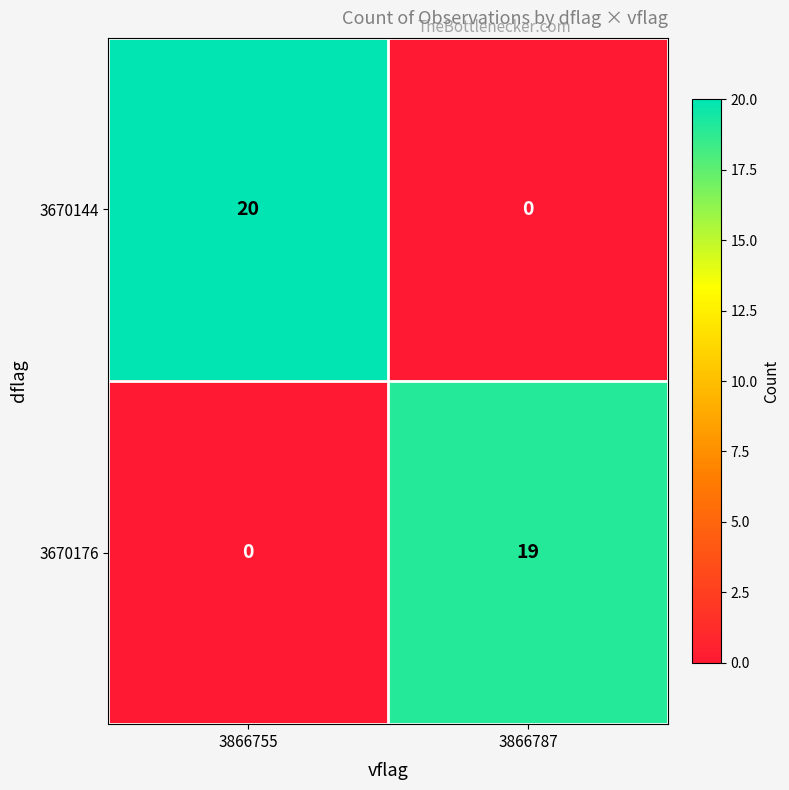

Count the number of categories in the chart.

2